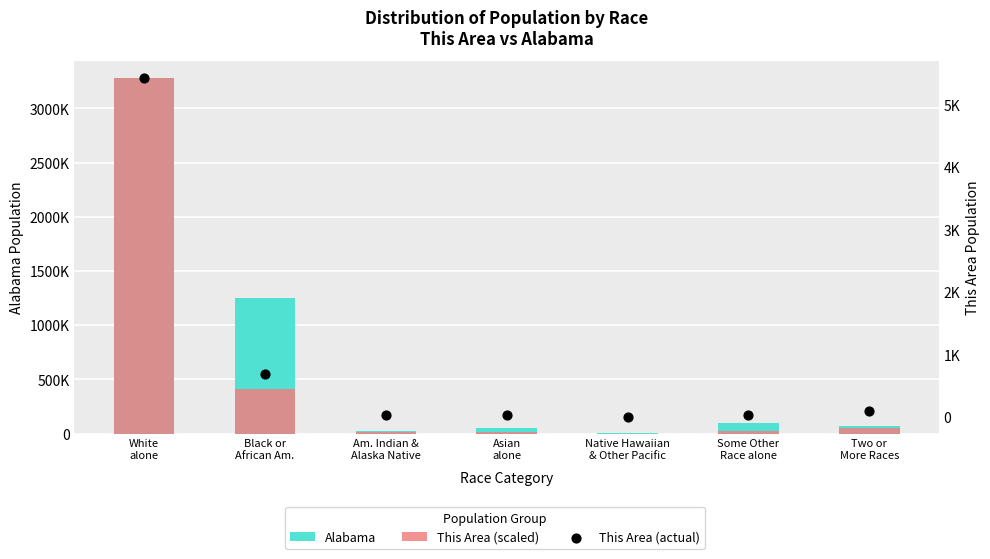

At how many categories does at least one series exceed 2672016?

1